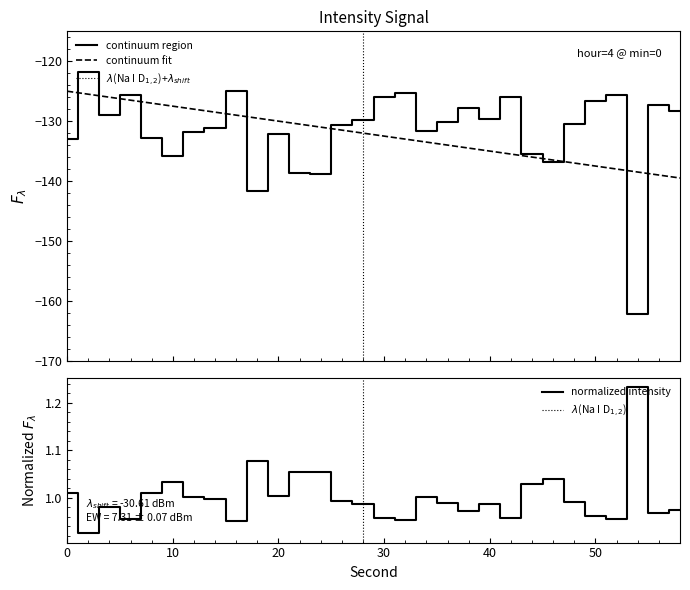

Which has a higher value, 48 or 46?

48